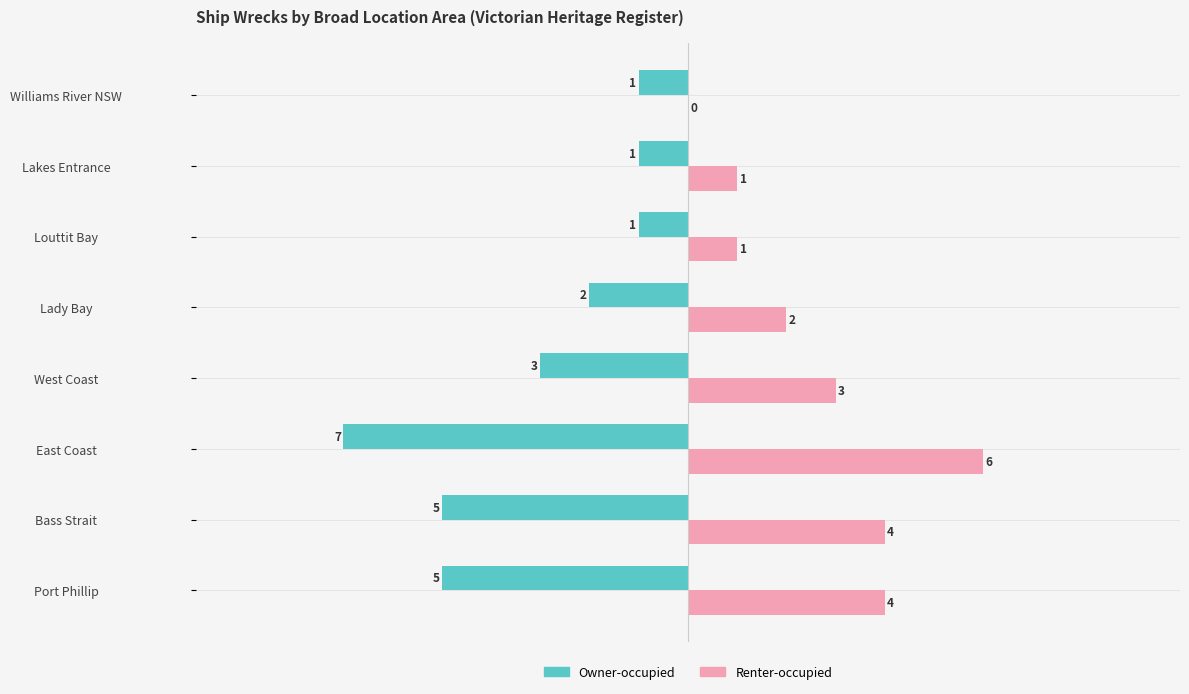

Between East Coast and Lakes Entrance, which series saw the biggest shift?

Owner-occupied